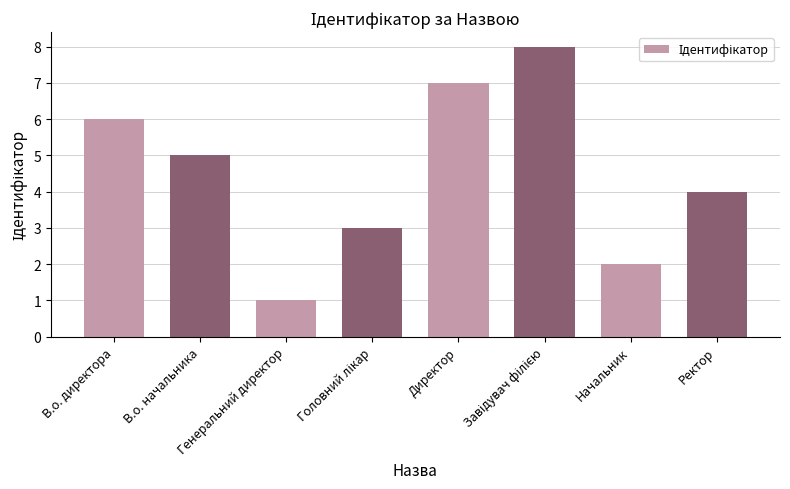

What is the change in value from Директор to Ректор?

-3